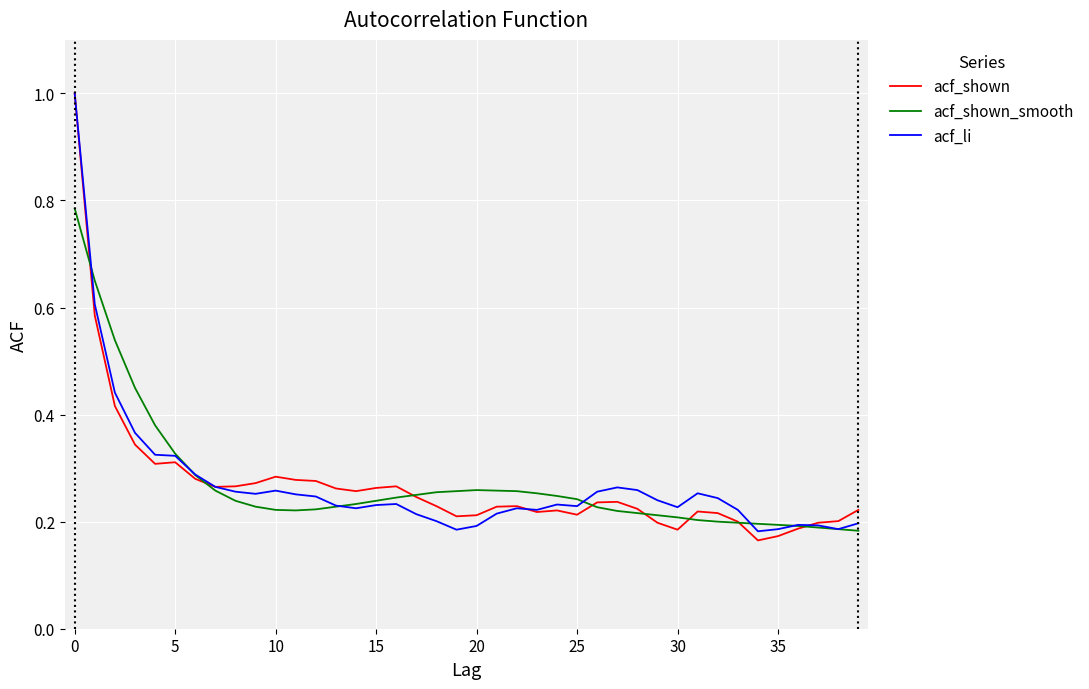

Which series has the widest spread of values?

acf_shown